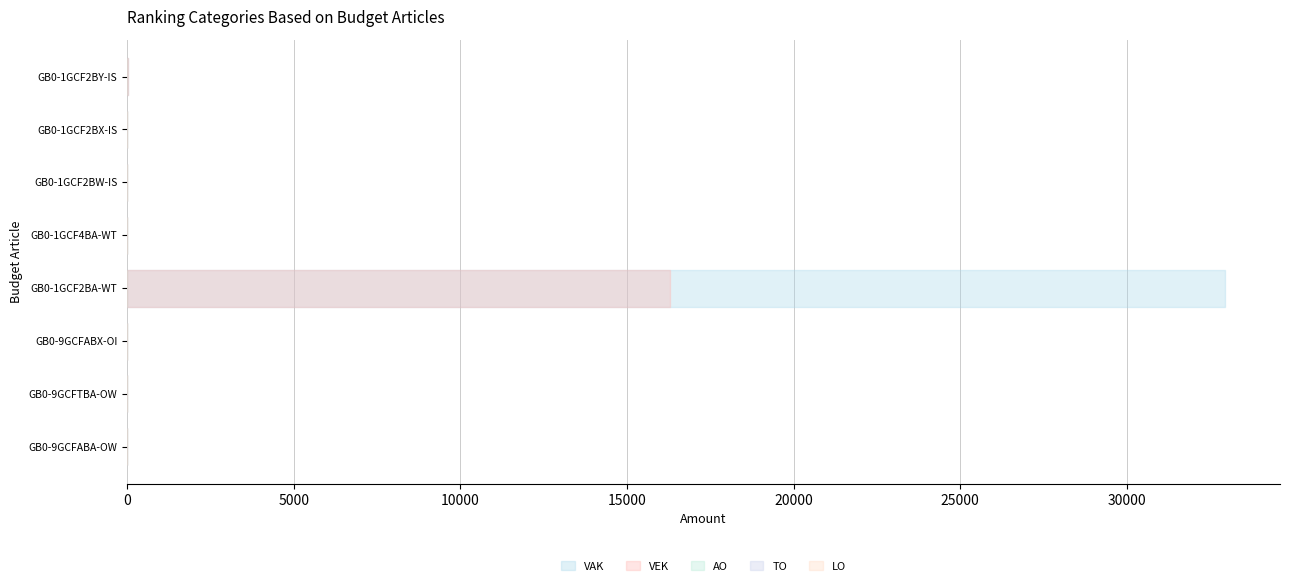

Reading right to left, list all the values displayed in this chart.

VAK: 25	0	0	0	32954	0	0	0
VEK: 25	0	0	0	16293	0	0	0
AO: 0	0	0	0	0	0	0	0
TO: 0	0	0	0	0	0	0	0
LO: 0	0	0	0	0	0	0	0